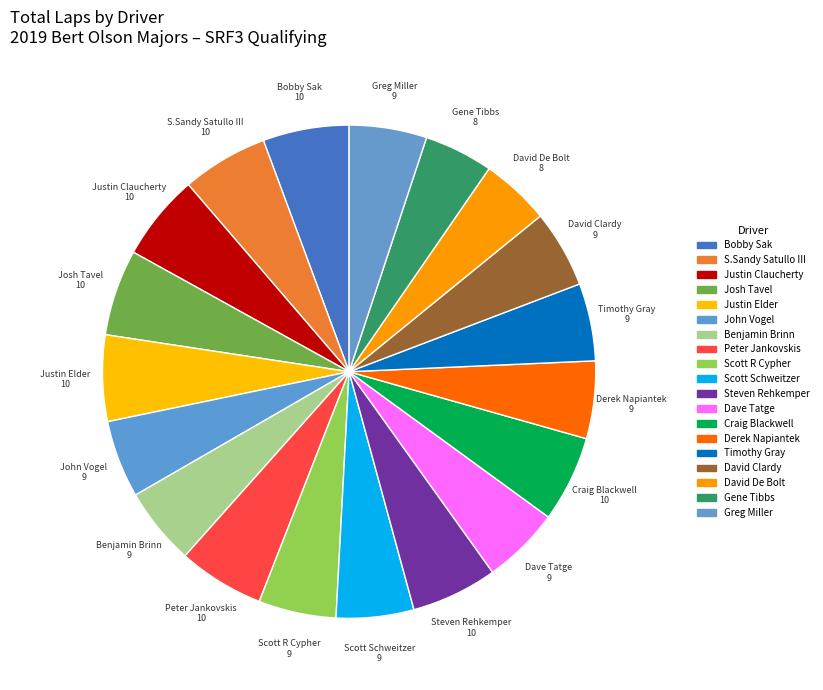

How many segments does this pie chart have?

19